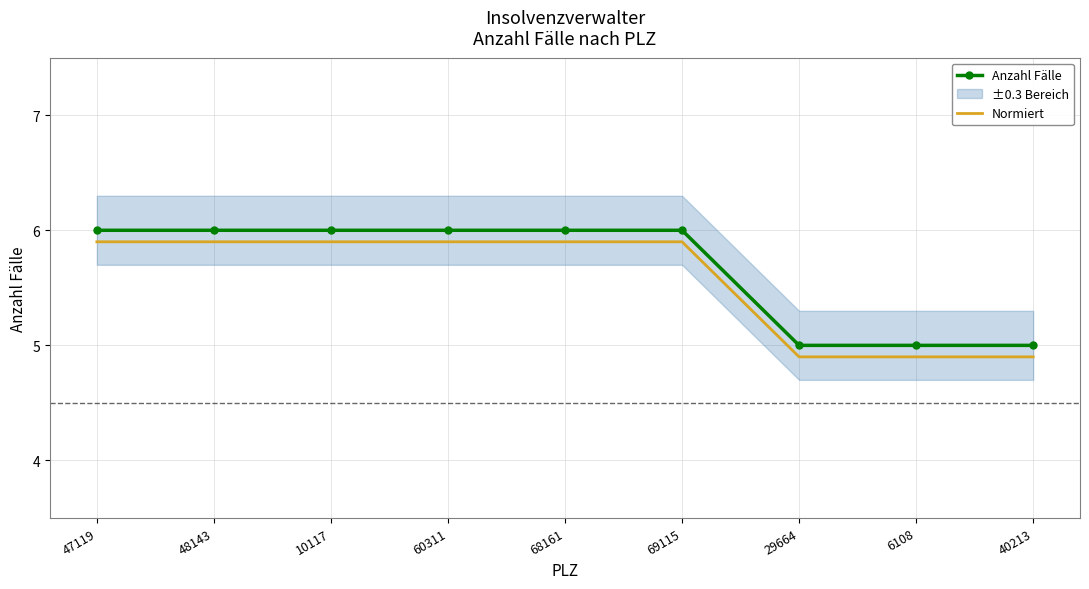

True or false: Anzahl Fälle and Normiert intersect in this chart.

False